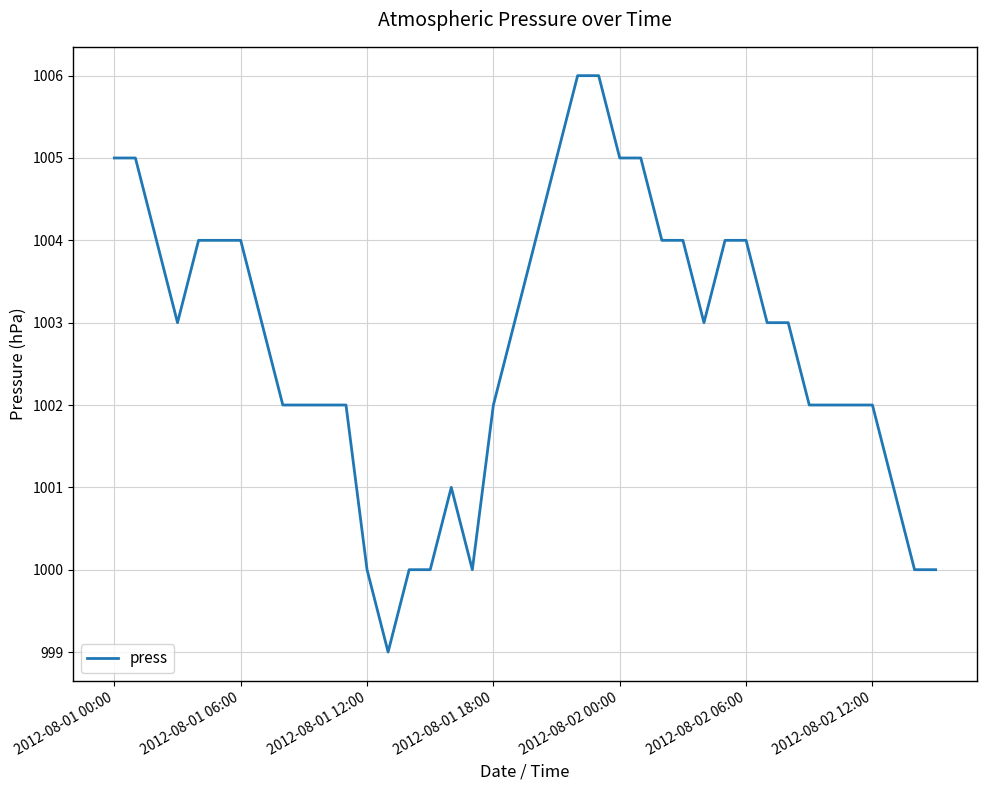

What is the average value?

1003